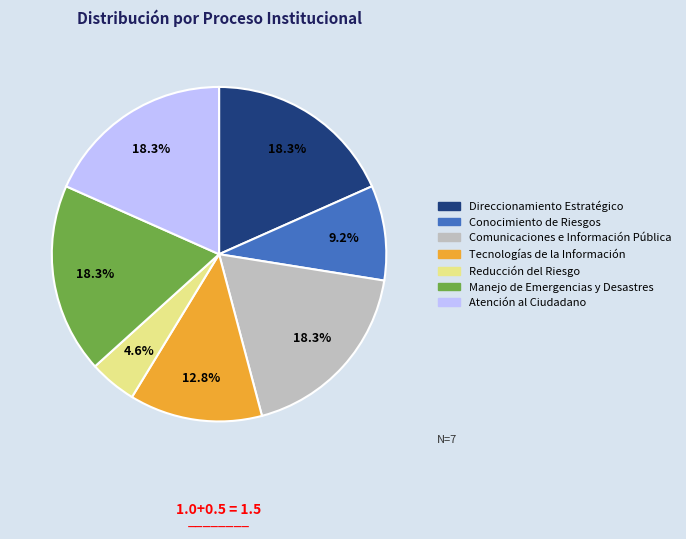

Is it true that Direccionamiento Estratégico is 18% of the pie?

True